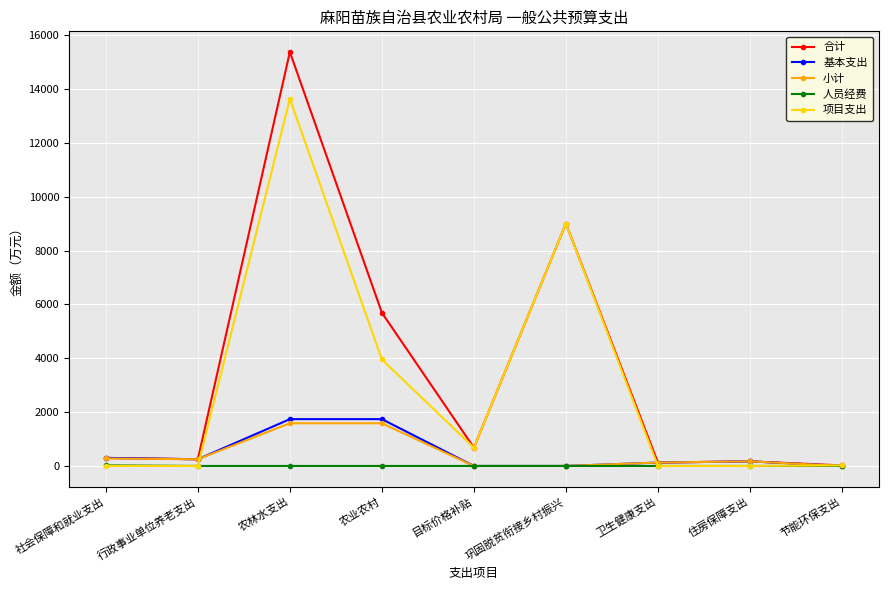

The value of 合计 at 目标价格补贴 is 680.0. True or false?

True